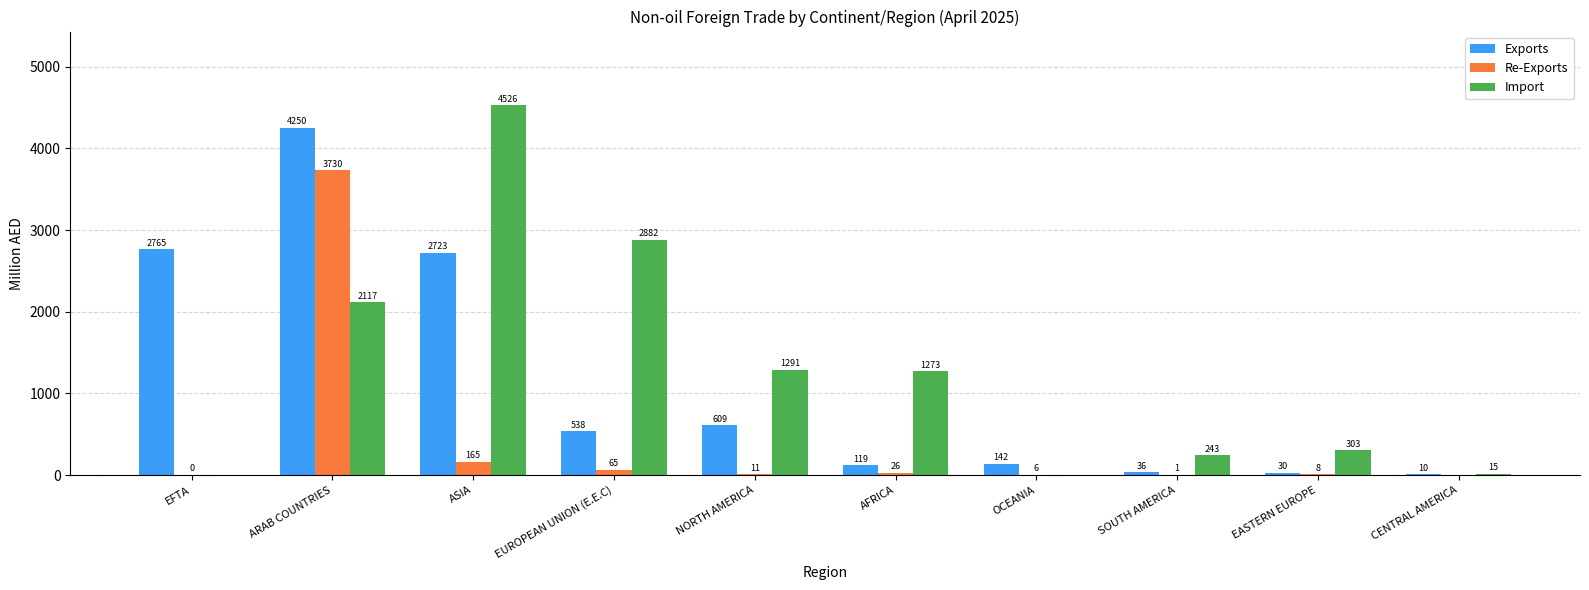

What is the sum of the Re-Exports values at AFRICA and EUROPEAN UNION (E.E.C)?

91.0